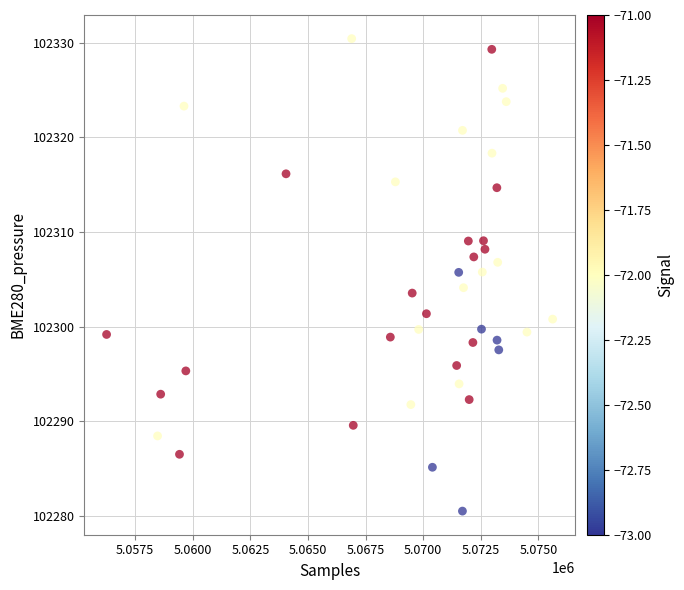

What is the range of Y values (max minus min)?

49.9